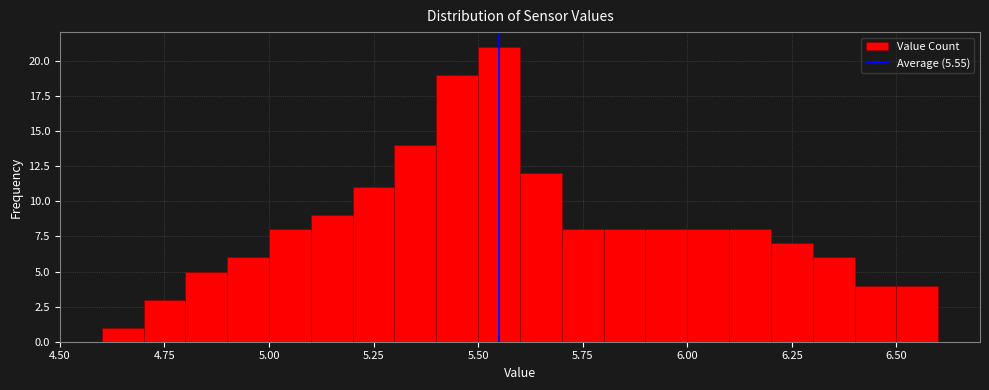

Around what value on the x-axis is the tallest bar? Give the approximate position of its centre, as read against the axis.

5.55